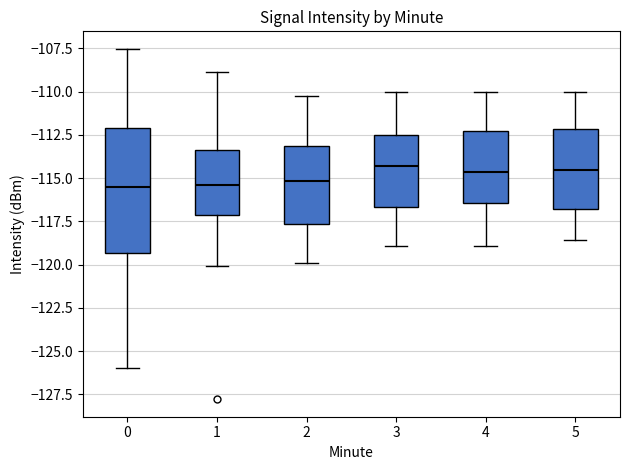

Which box is the tallest, from its lower edge to its upper edge?

0